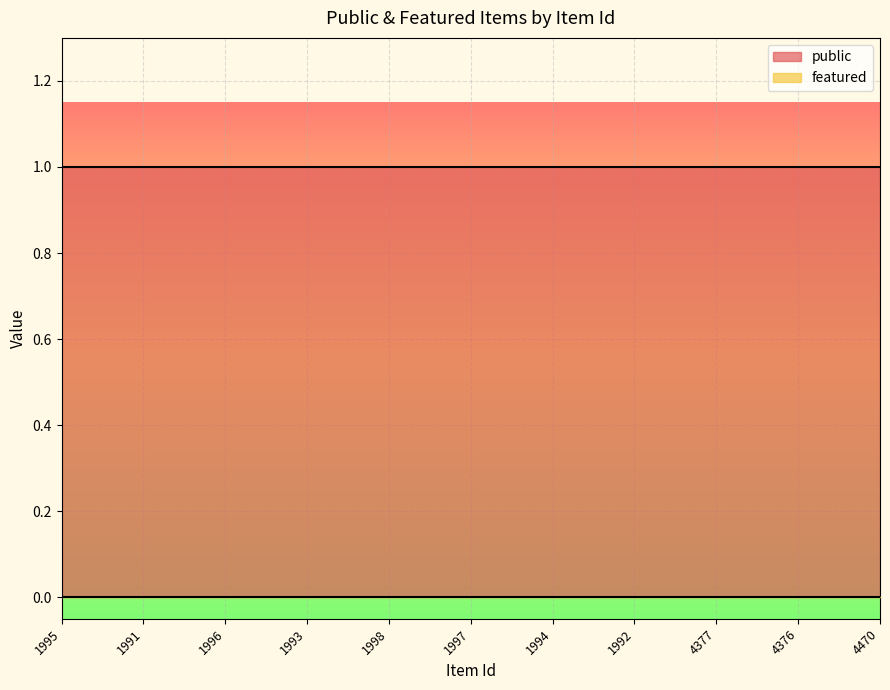

Reading left to right, list all the values displayed in this chart.

public: 1995=1	1991=1	1996=1	1993=1	1998=1	1997=1	1994=1	1992=1	4377=1	4376=1	4470=1
featured: 1995=0	1991=0	1996=0	1993=0	1998=0	1997=0	1994=0	1992=0	4377=0	4376=0	4470=0